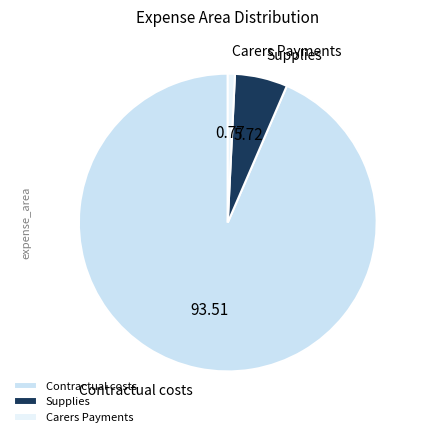

Rank the categories by value from lowest to highest.

Carers Payments, Supplies, Contractual costs